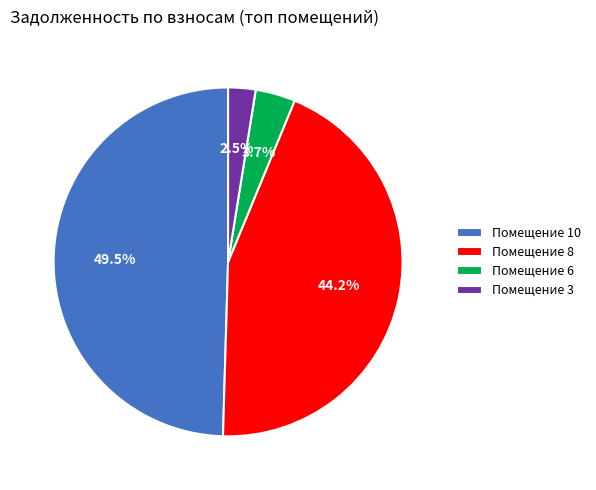

Which slice is the largest?

Помещение 10